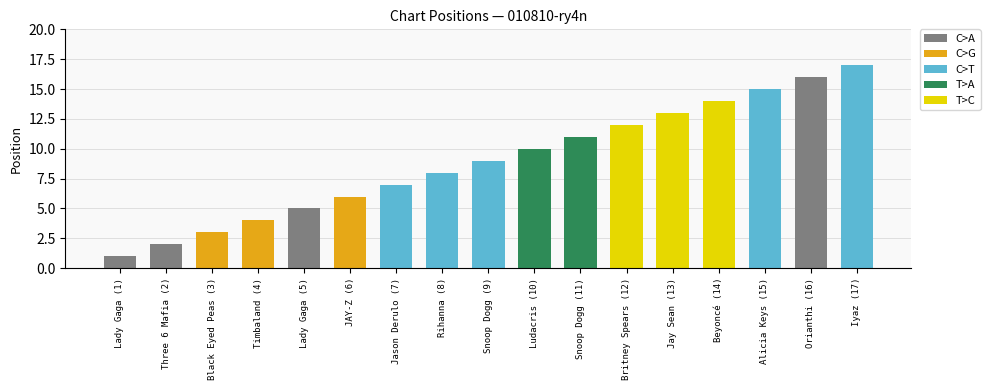

Approximately how many times larger is the value at Jason Derulo (7) compared to Iyaz (17)?

0.4